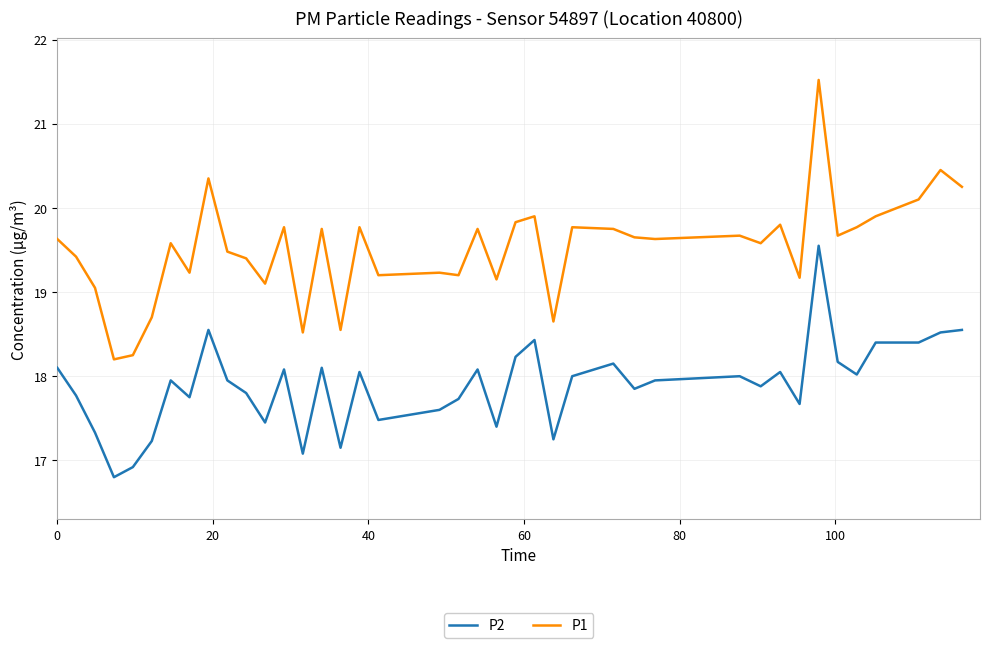

What is the greatest value displayed?

21.5